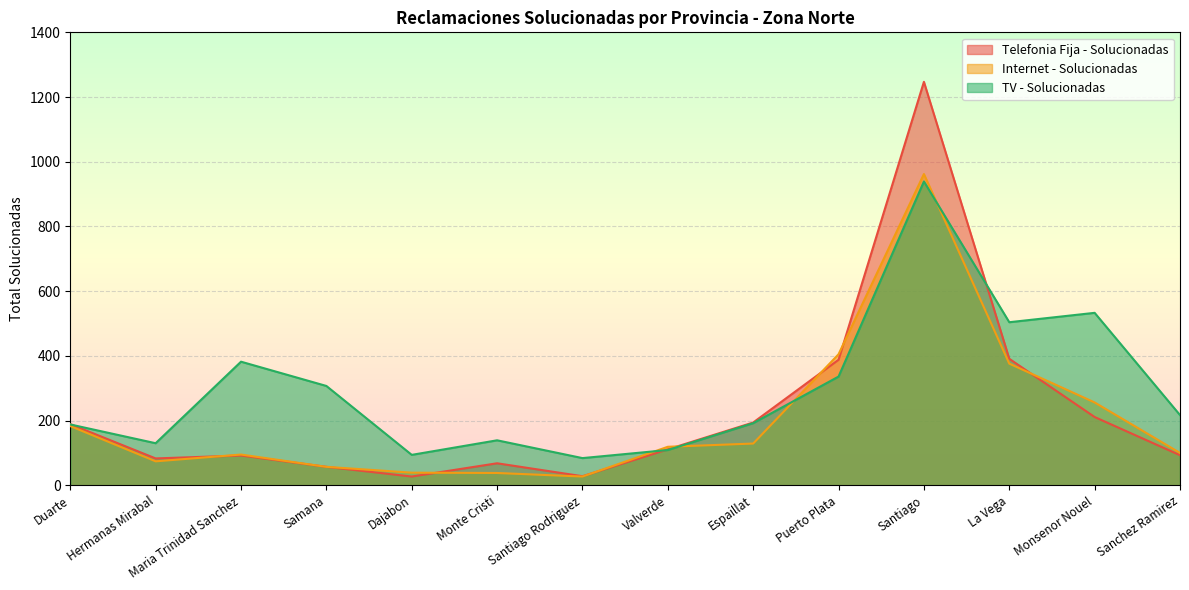

How many interior local valleys does the Internet - Solucionadas series have?

2